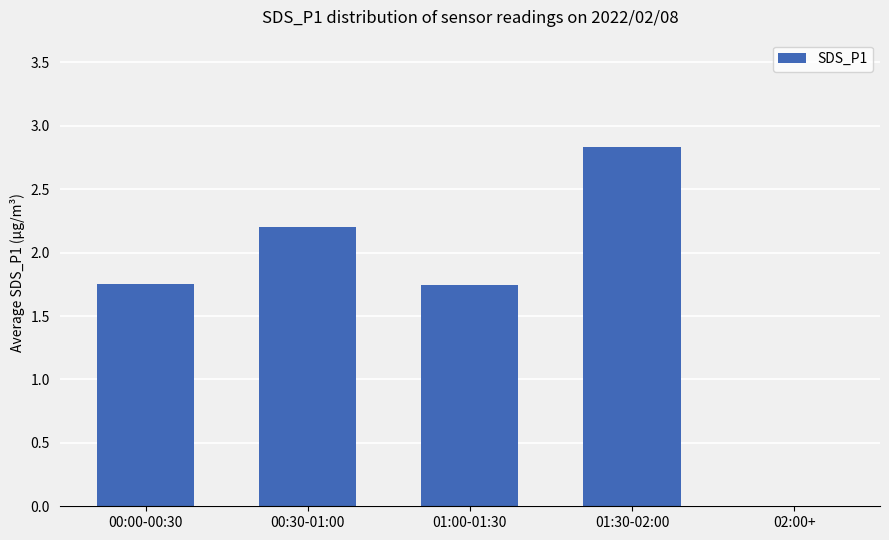

What is the sum of the values at 00:00-00:30 and 01:00-01:30?

3.5